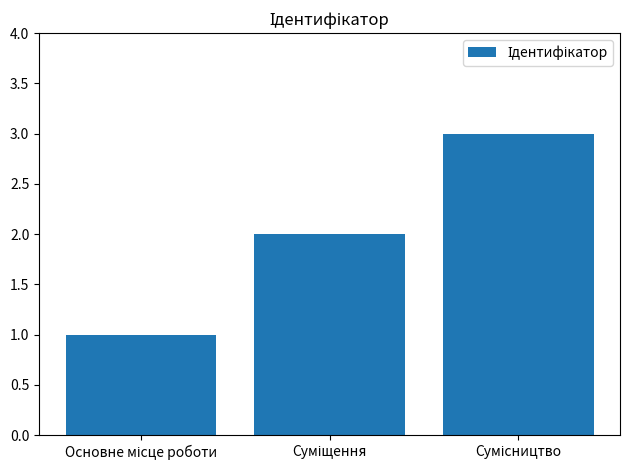

What is the average value?

2